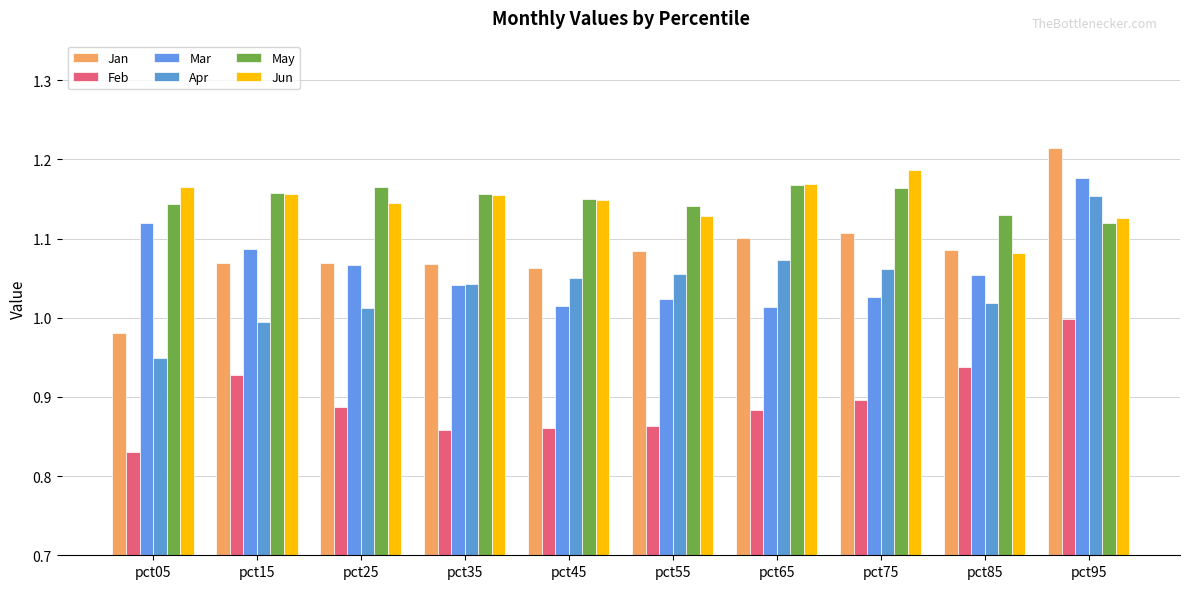

At how many categories does at least one series exceed 0?

10